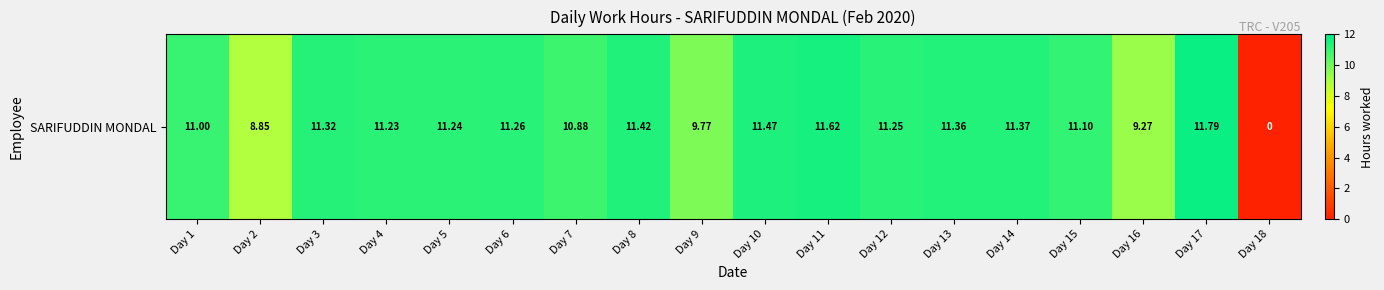

What value does the data have at Day 16?

9.3